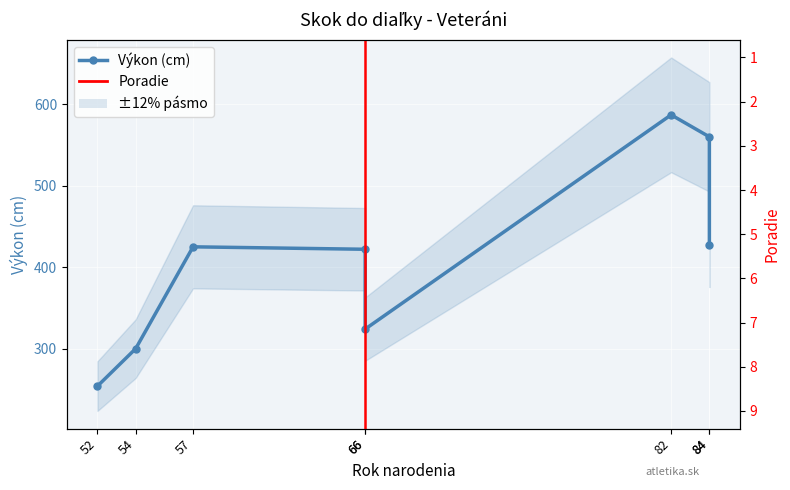

Reading left to right, extract all data points from this chart.

Výkon (cm): 52=254	54=300	57=425	66=422	66=324	82=587	84=560	84=427
Poradie: 52=9	54=8	57=5	66=6	66=7	82=1	84=2	84=4